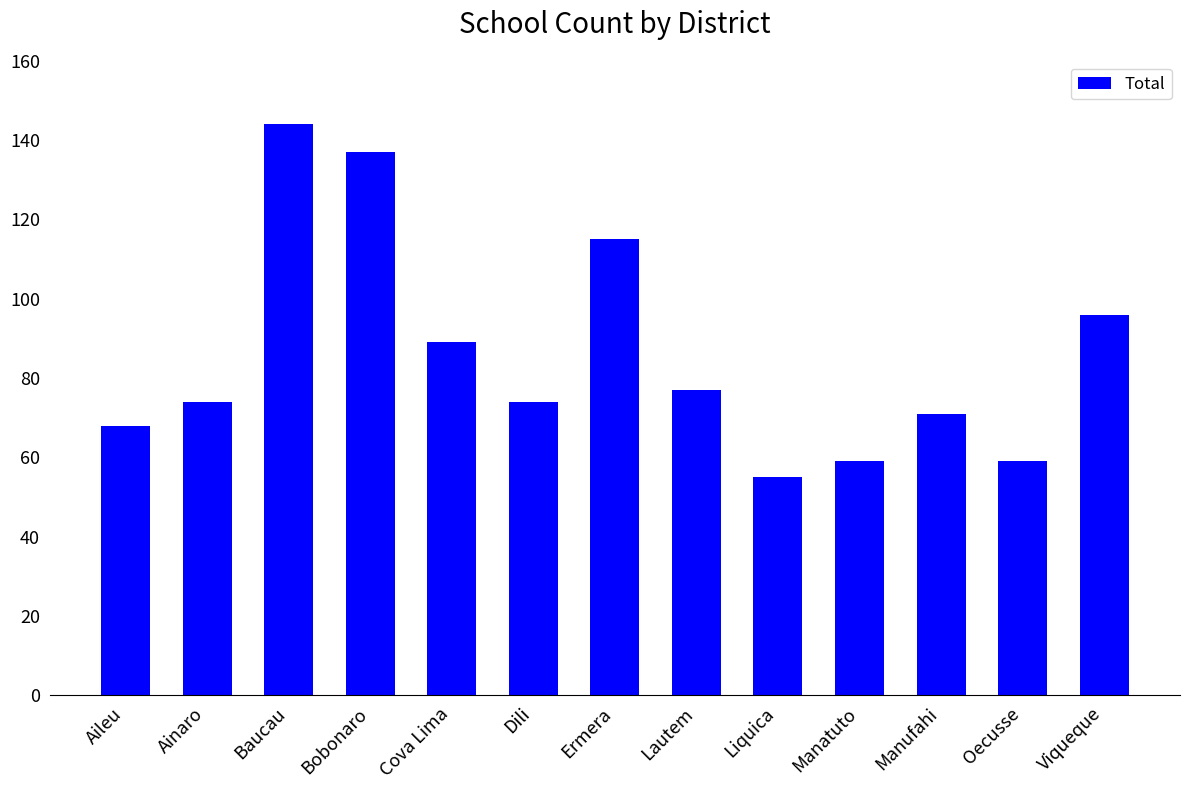

Reading right to left, transcribe all the data shown in this chart.

Viqueque=96	Oecusse=59	Manufahi=71	Manatuto=59	Liquica=55	Lautem=77	Ermera=115	Dili=74	Cova Lima=89	Bobonaro=137	Baucau=144	Ainaro=74	Aileu=68